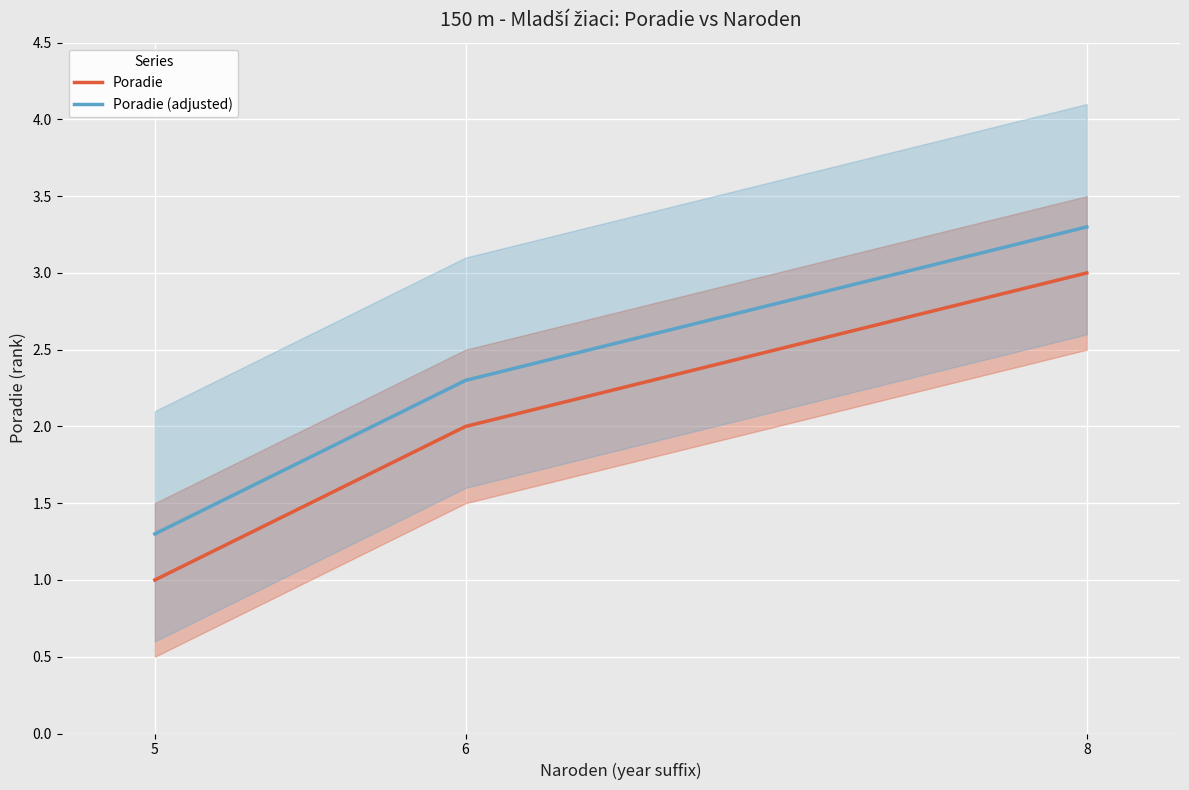

At 6, list the series in order from smallest to largest.

Poradie, Poradie (adjusted)